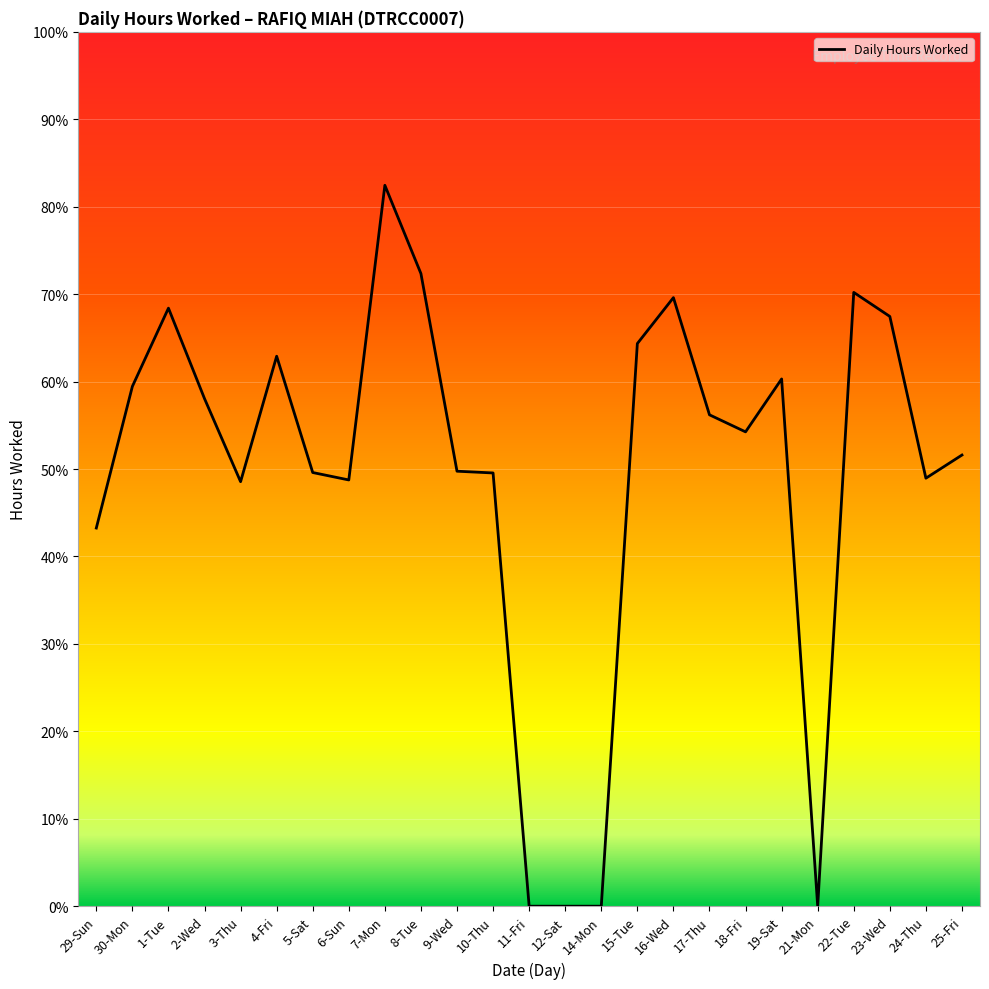

What is the difference between the values at 5-Sat and 8-Tue?

4.6